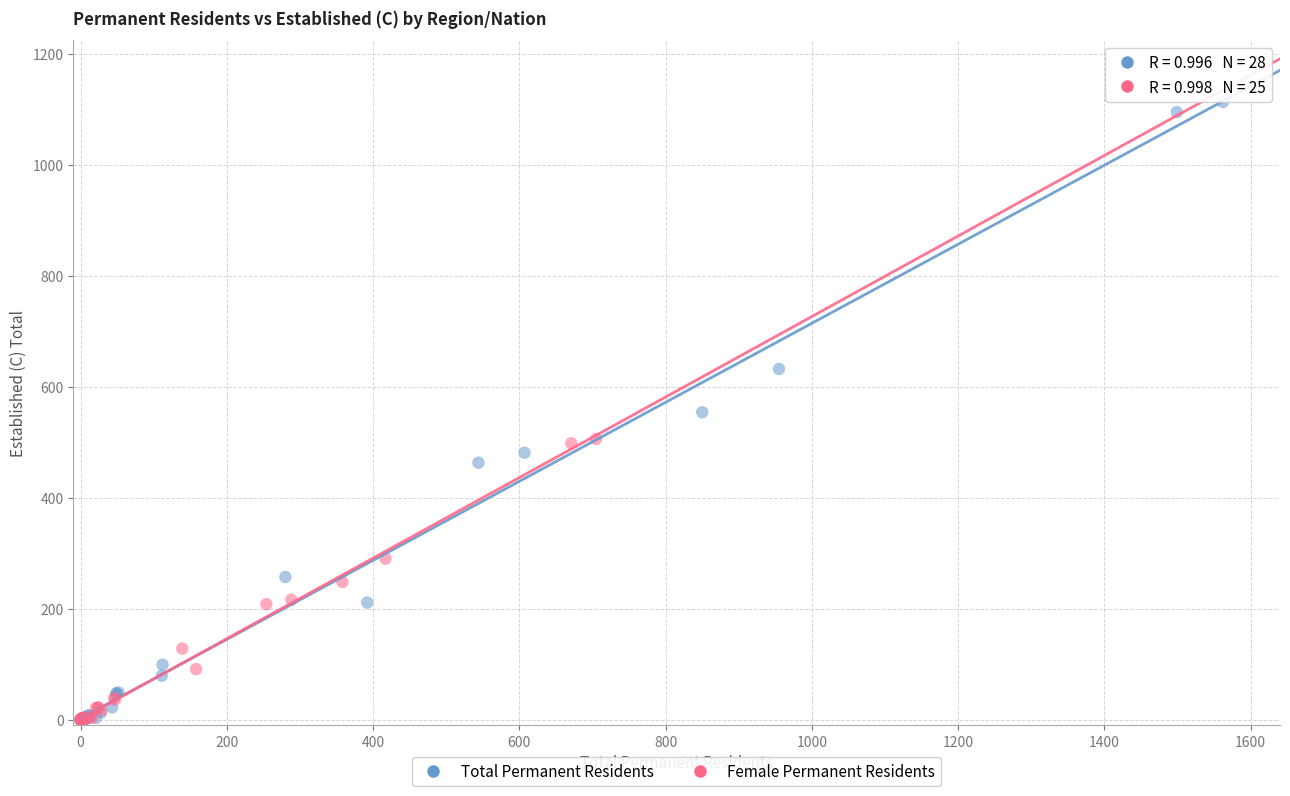

Which series reaches the maximum Y coordinate?

Total Permanent Residents